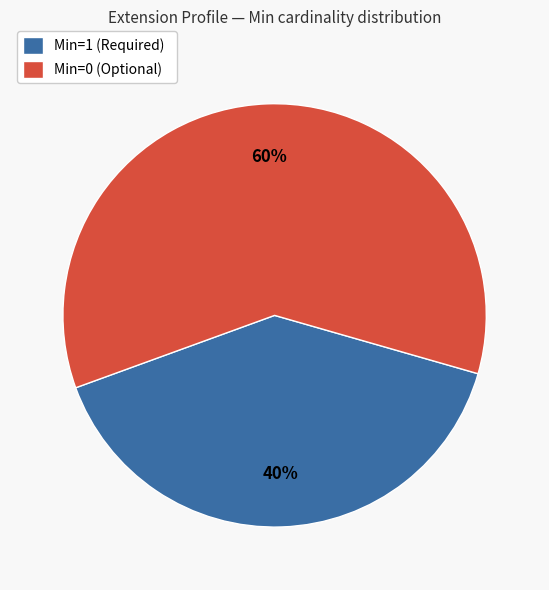

How many segments does this pie chart have?

2